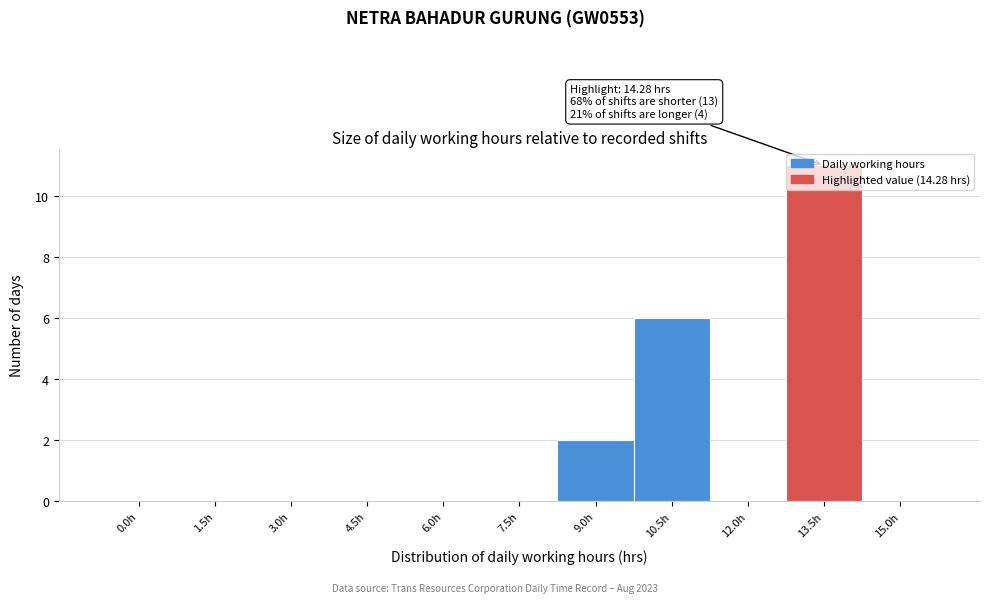

What is the maximum value shown in the chart?

11